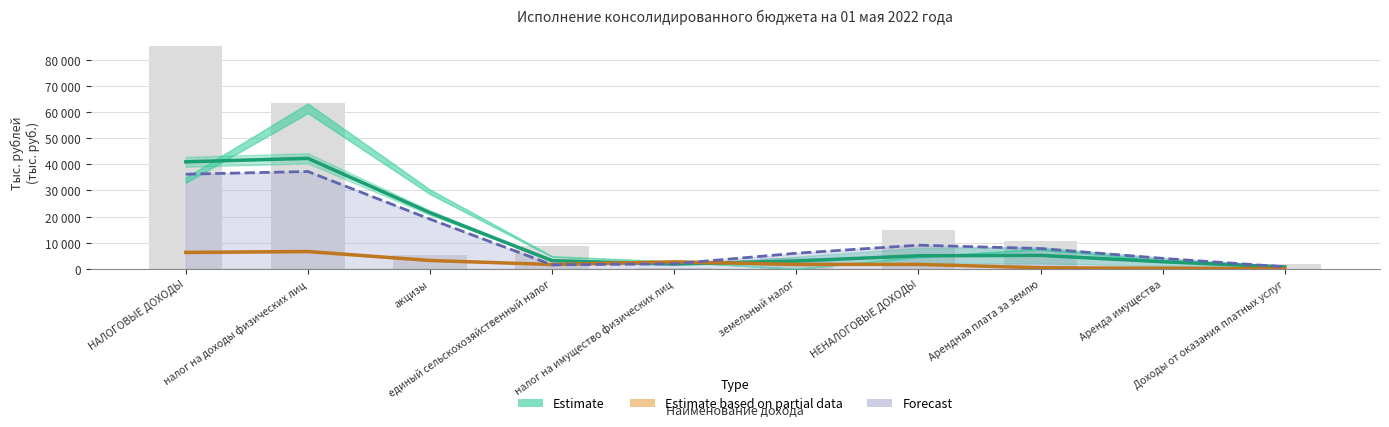

Between НЕНАЛОГОВЫЕ ДОХОДЫ and единый сельскохозяйственный налог, which is larger?

НЕНАЛОГОВЫЕ ДОХОДЫ